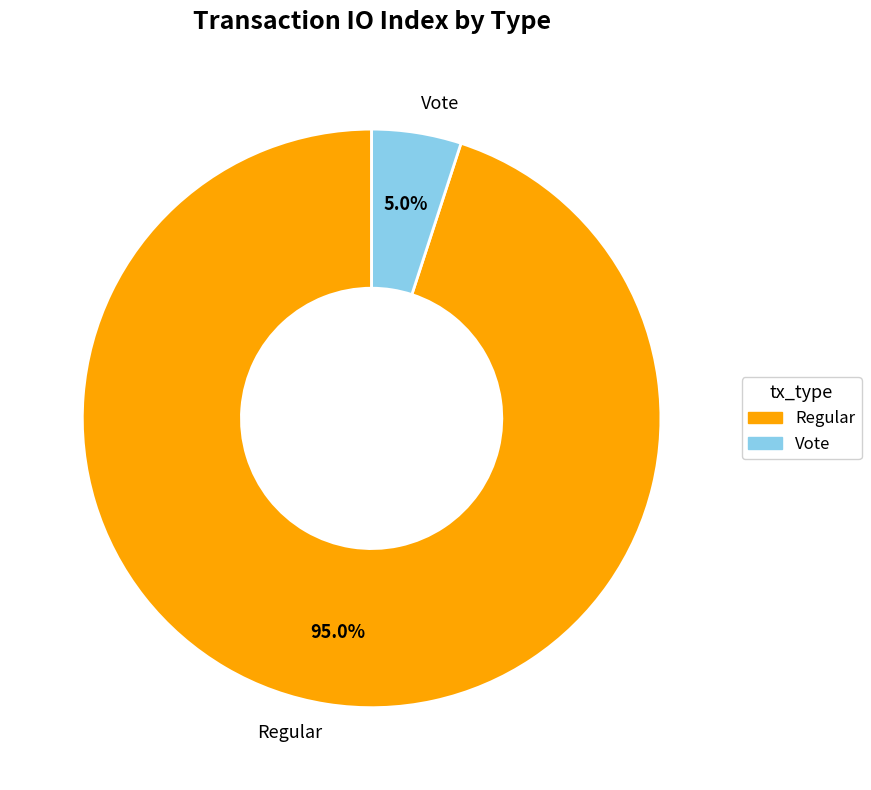

Do Vote and Regular together represent more than half of the pie?

Yes